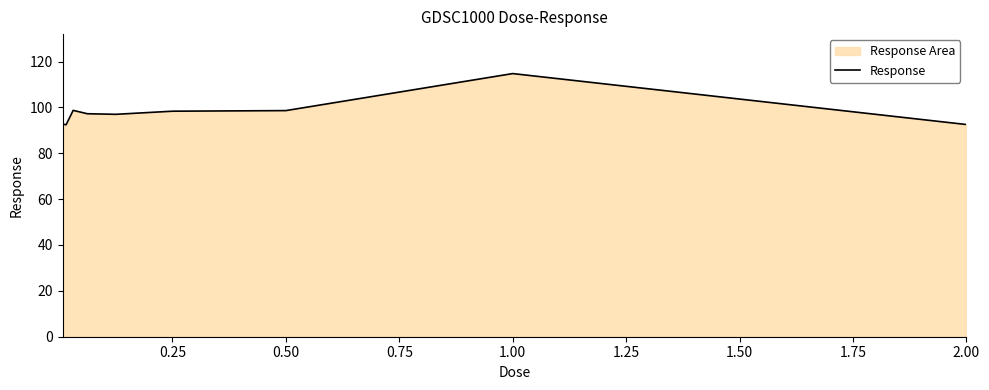

What is the smallest value displayed?

92.4